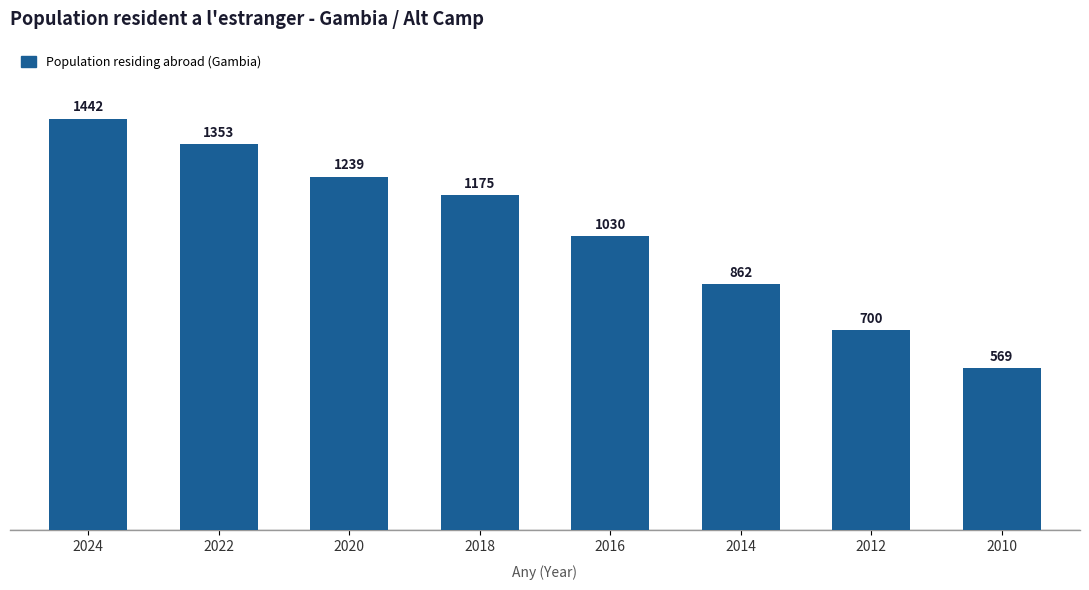

How many distinct data groups are displayed?

1